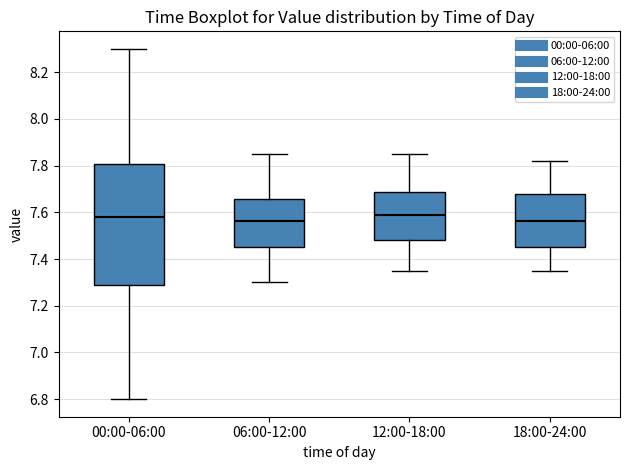

Reading left to right, transcribe this box plot: for each box, give where its median line is, the range the box spans, and where its two whiskers end, as read against the y-axis. The values are not printed on the chart, so give them approximately, as read against the axis.

00:00-06:00: median 7.58, box 7.28 to 7.80, whiskers 6.80 to 8.30
06:00-12:00: median 7.56, box 7.46 to 7.66, whiskers 7.30 to 7.86
12:00-18:00: median 7.60, box 7.48 to 7.68, whiskers 7.36 to 7.86
18:00-24:00: median 7.56, box 7.46 to 7.68, whiskers 7.36 to 7.82